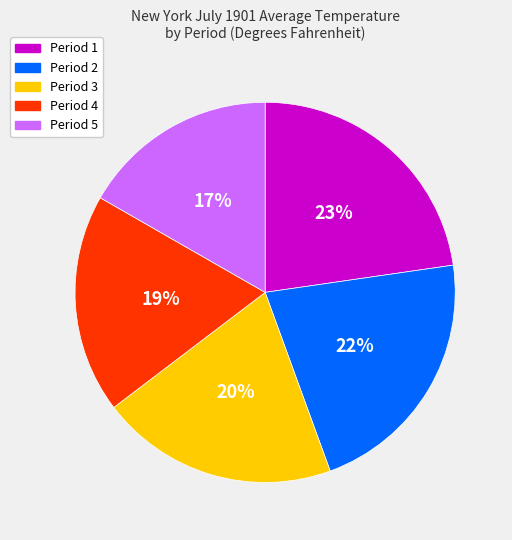

Count the number of slices in the pie.

5